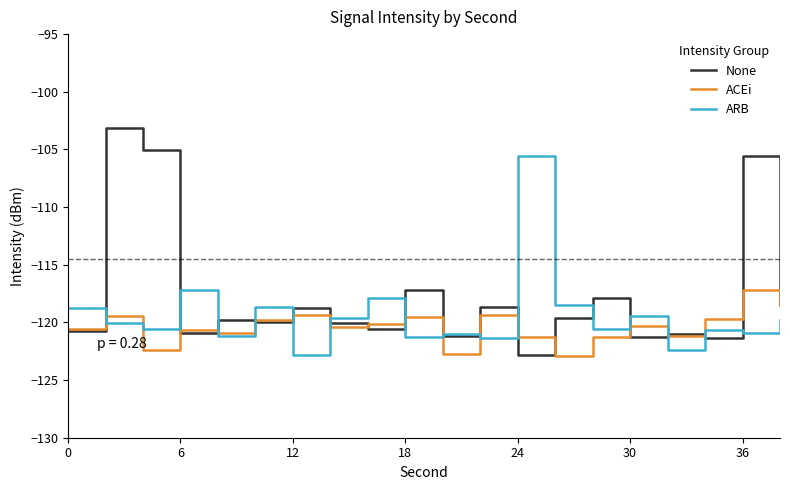

Which series has the largest total across all categories?

None